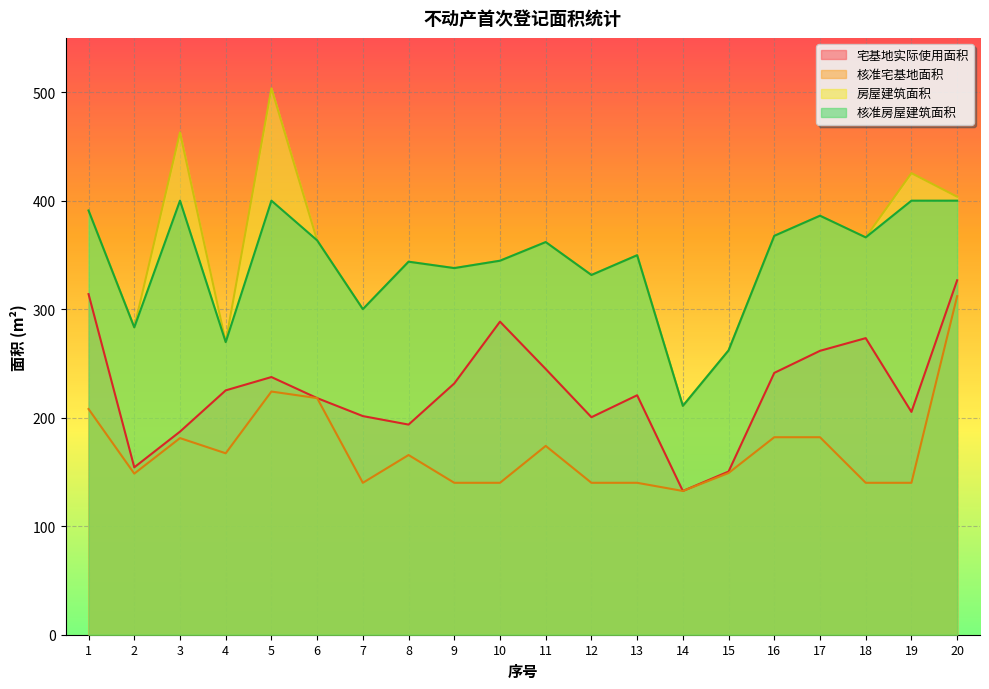

Which series has the largest total across all categories?

房屋建筑面积